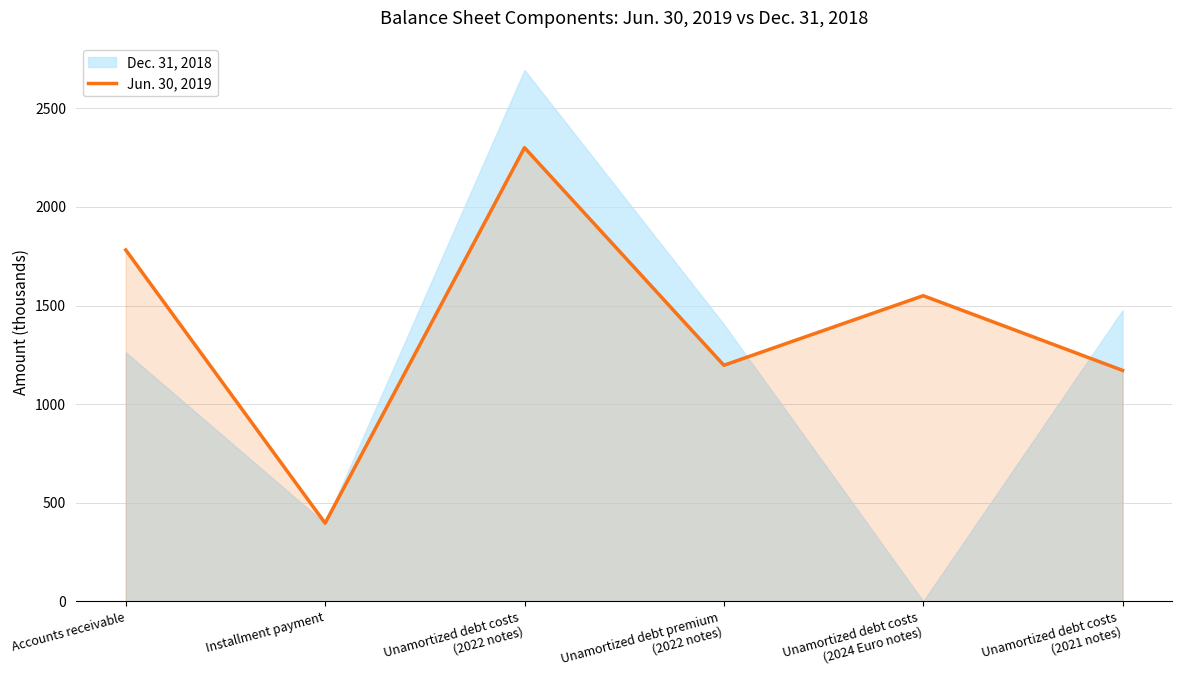

How many lines are shown in the chart?

1